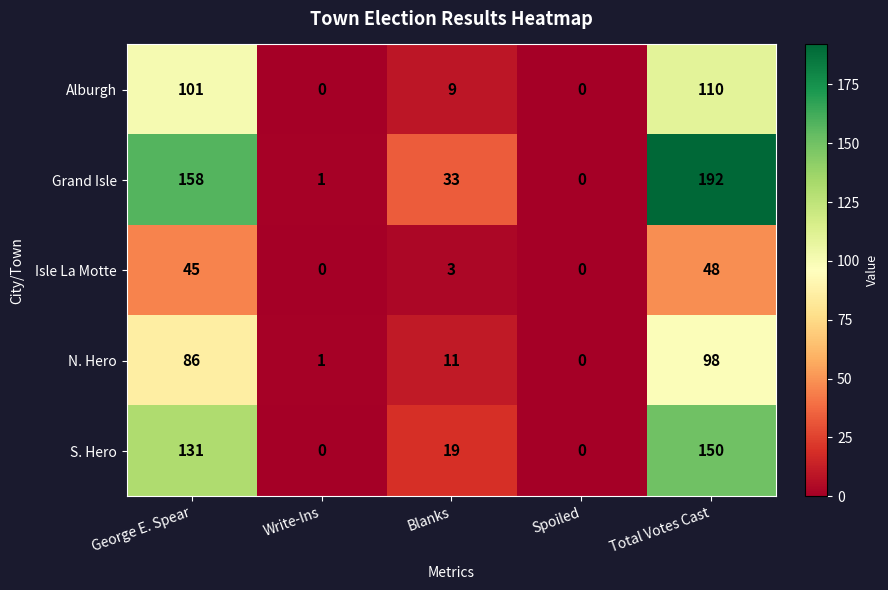

Reading right to left, what are all the values shown in this chart?

Alburgh: 110	0	9	0	101
Grand Isle: 192	0	33	1	158
Isle La Motte: 48	0	3	0	45
N. Hero: 98	0	11	1	86
S. Hero: 150	0	19	0	131